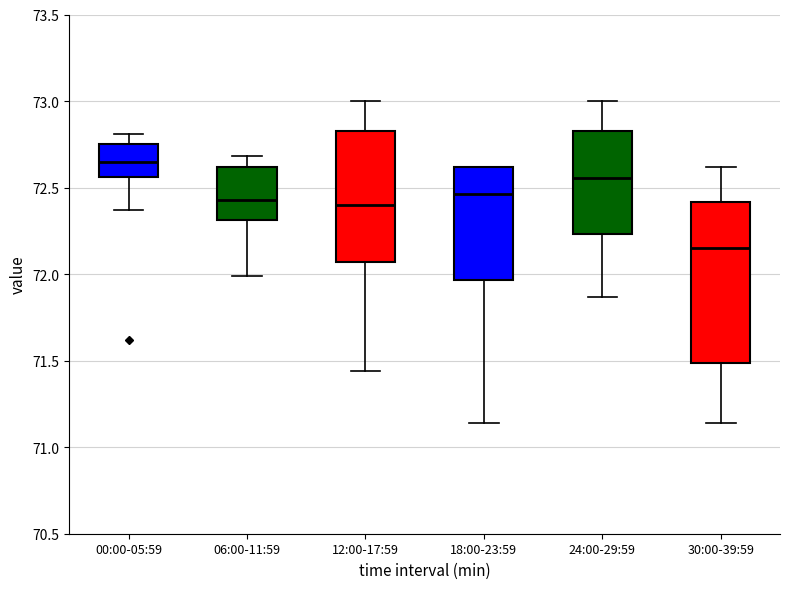

Reading left to right, read every box against the y-axis: the position of its median line, the range the box covers, and the ends of its whiskers. The values are not printed on the chart, so give them approximately, as read against the axis.

00:00-05:59: median 72.65, box 72.55 to 72.75, whiskers 72.35 to 72.80
06:00-11:59: median 72.45, box 72.30 to 72.60, whiskers 72.00 to 72.70
12:00-17:59: median 72.40, box 72.05 to 72.85, whiskers 71.45 to 73.00
18:00-23:59: median 72.45, box 71.95 to 72.60, whiskers 71.15 to 72.60
24:00-29:59: median 72.55, box 72.25 to 72.85, whiskers 71.85 to 73.00
30:00-39:59: median 72.15, box 71.50 to 72.40, whiskers 71.15 to 72.60